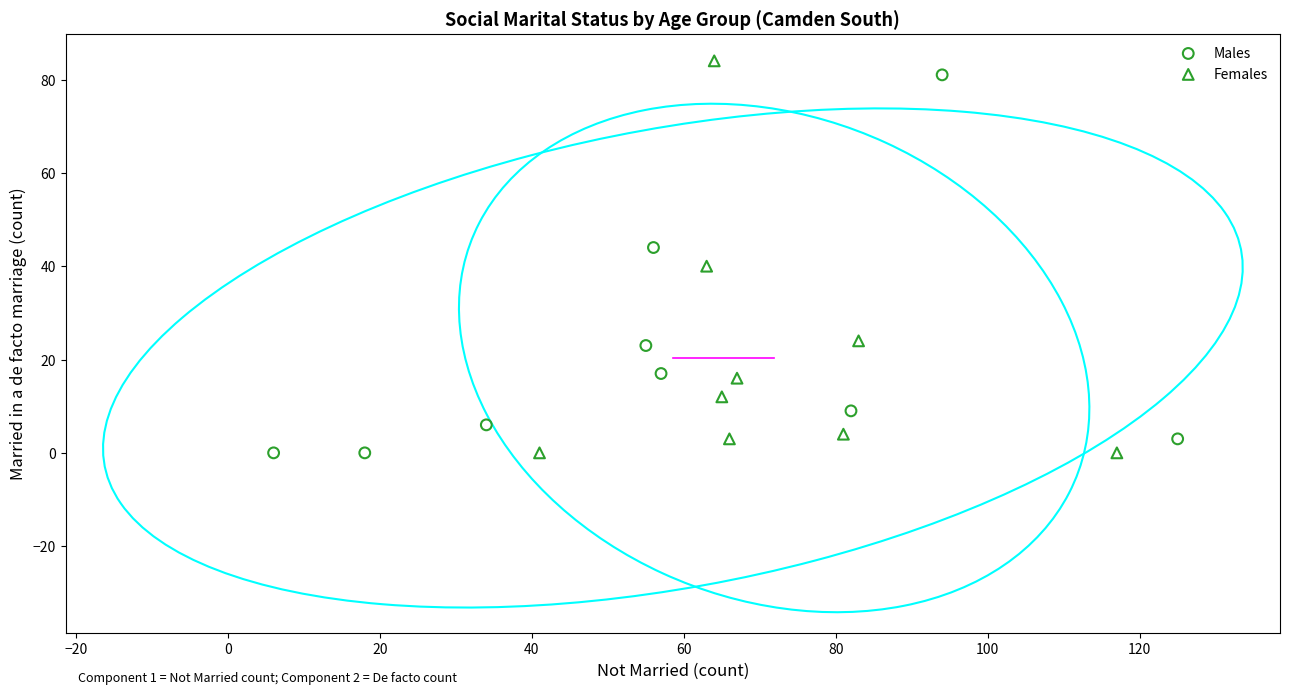

What are all the series names shown in the legend?

Males, Females